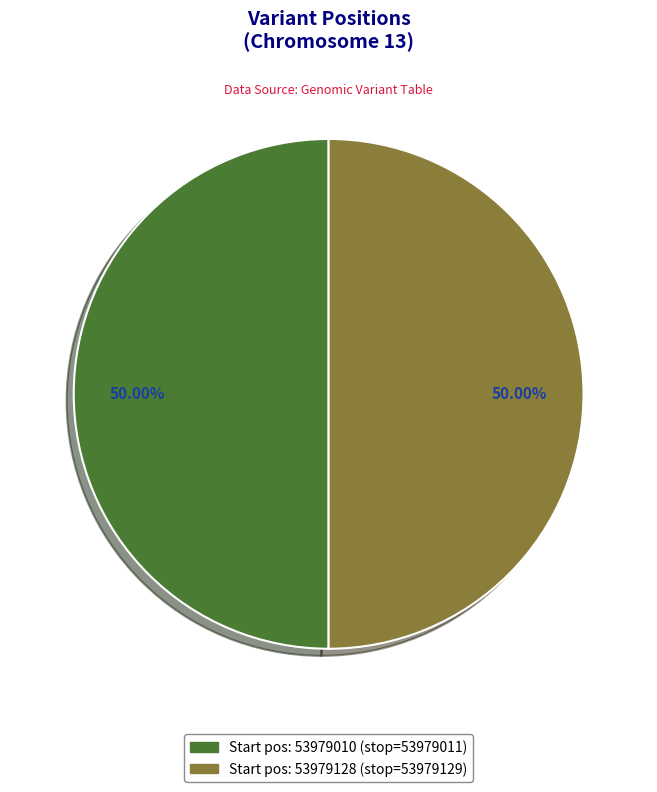

How many slices are in this pie chart?

2